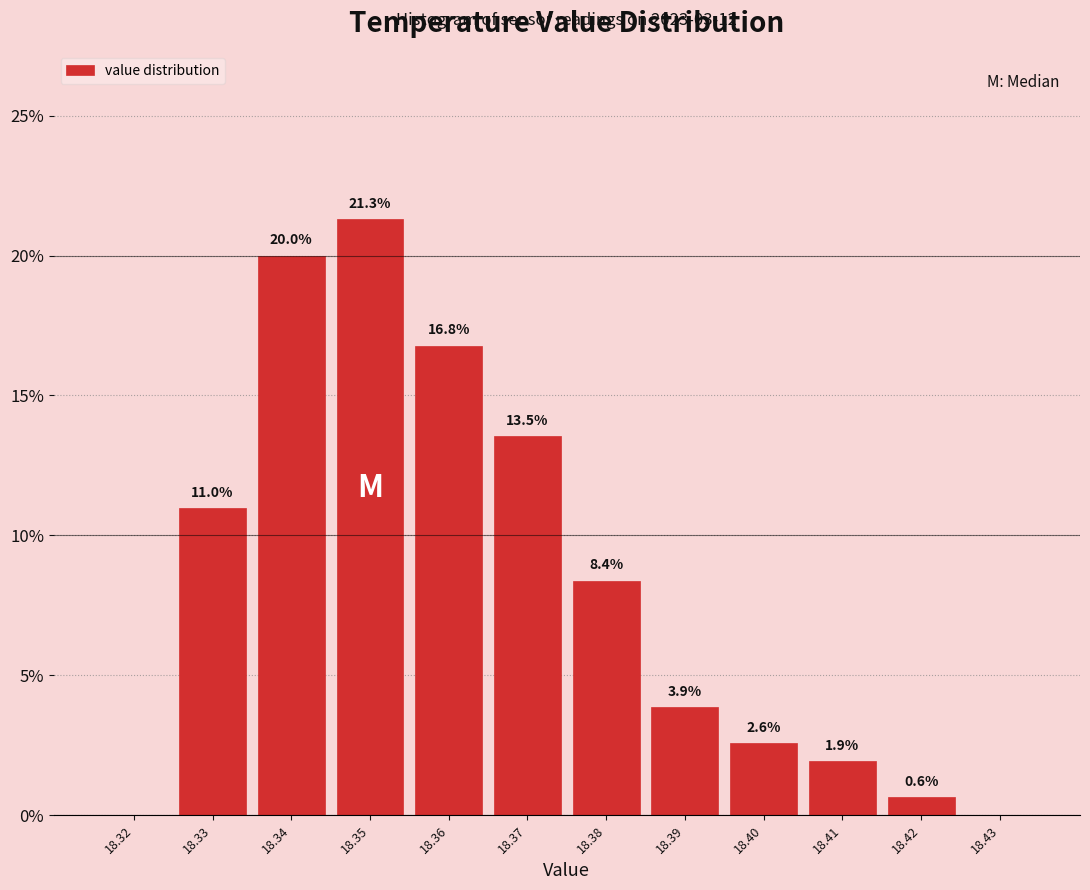

Which range on the x-axis has the tallest bar?

18.345 to 18.355